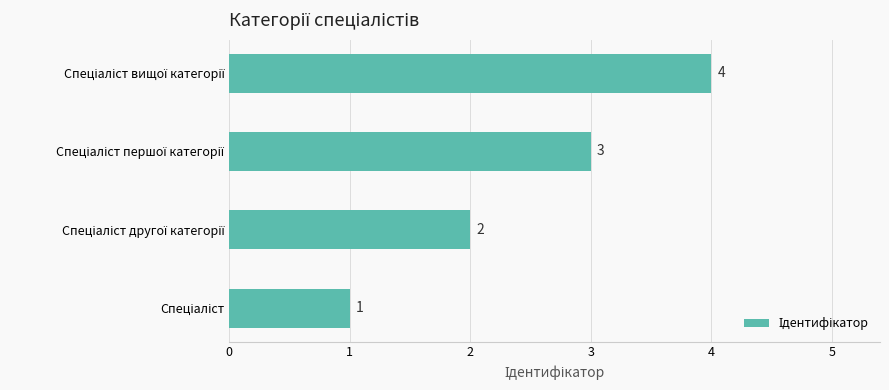

Are the bars grouped side by side (vs. stacked)?

No